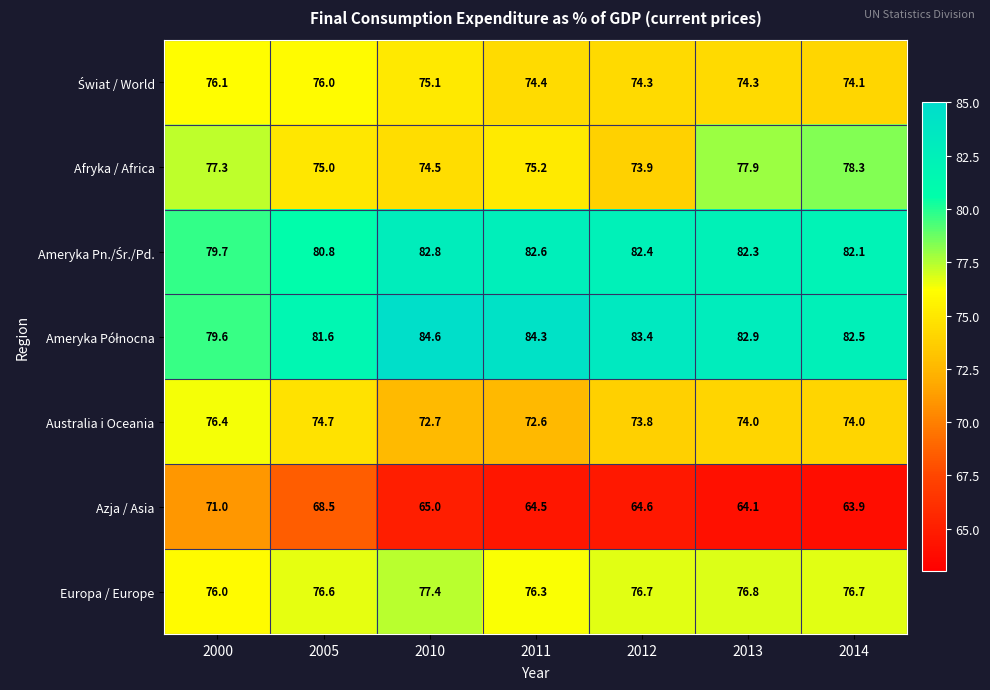

Read the Azja / Asia value at 2000.

71.0